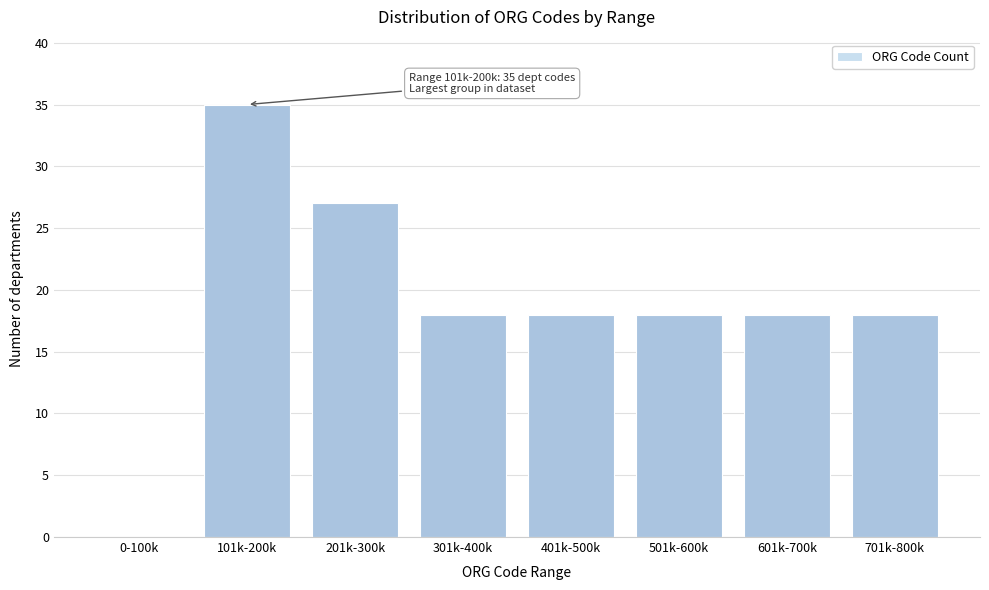

Reading left to right, extract all data points from this chart.

0-100k=0	101k-200k=35	201k-300k=27	301k-400k=18	401k-500k=18	501k-600k=18	601k-700k=18	701k-800k=18